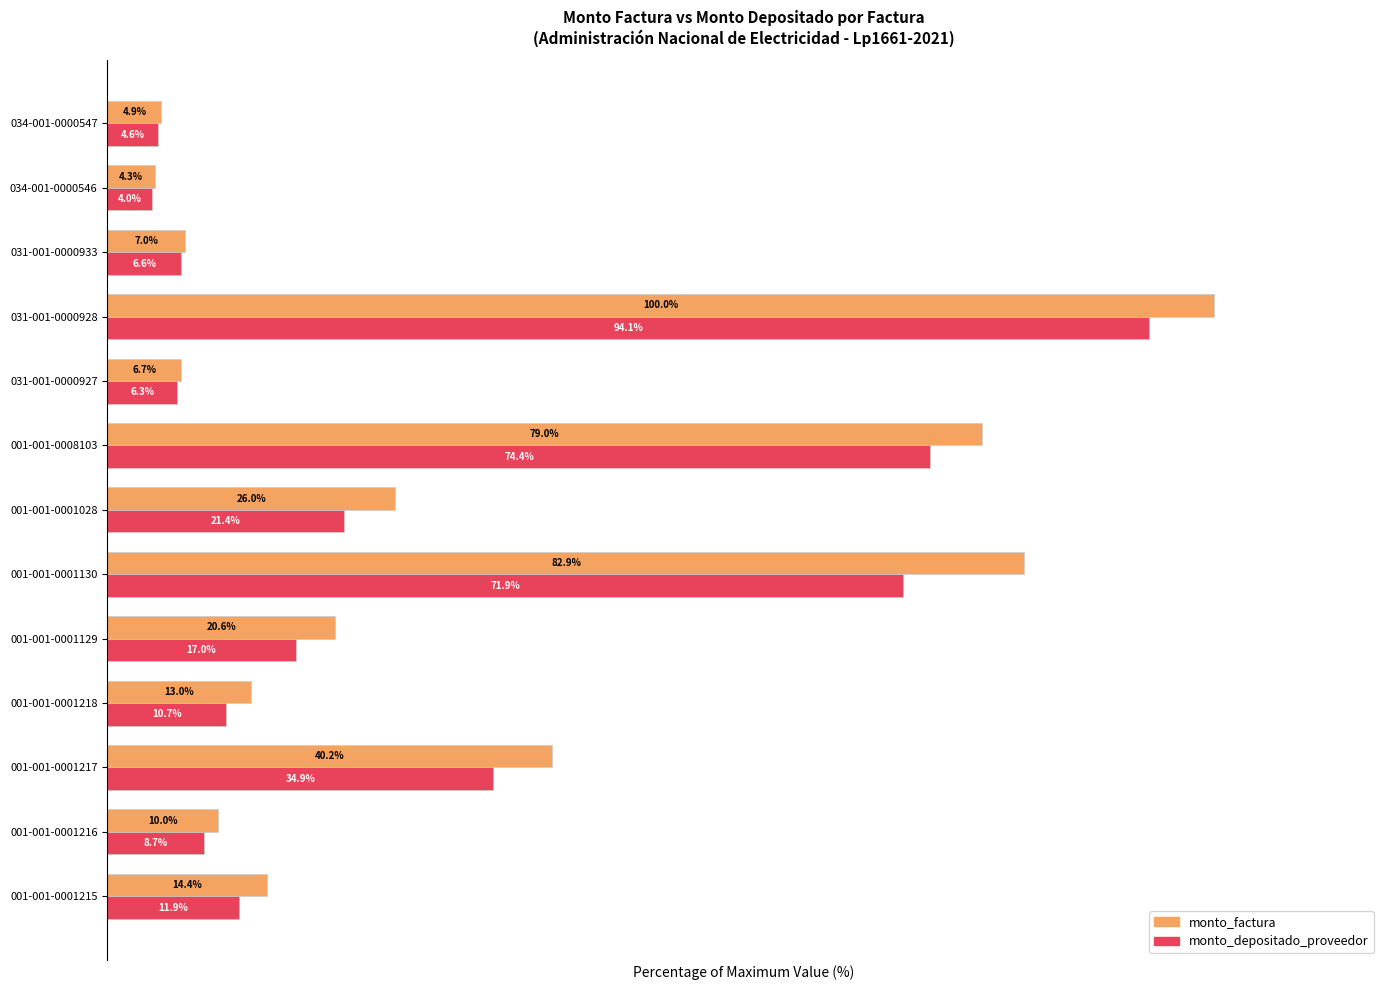

List the series in order of their peak value, lowest first.

monto_depositado_proveedor, monto_factura